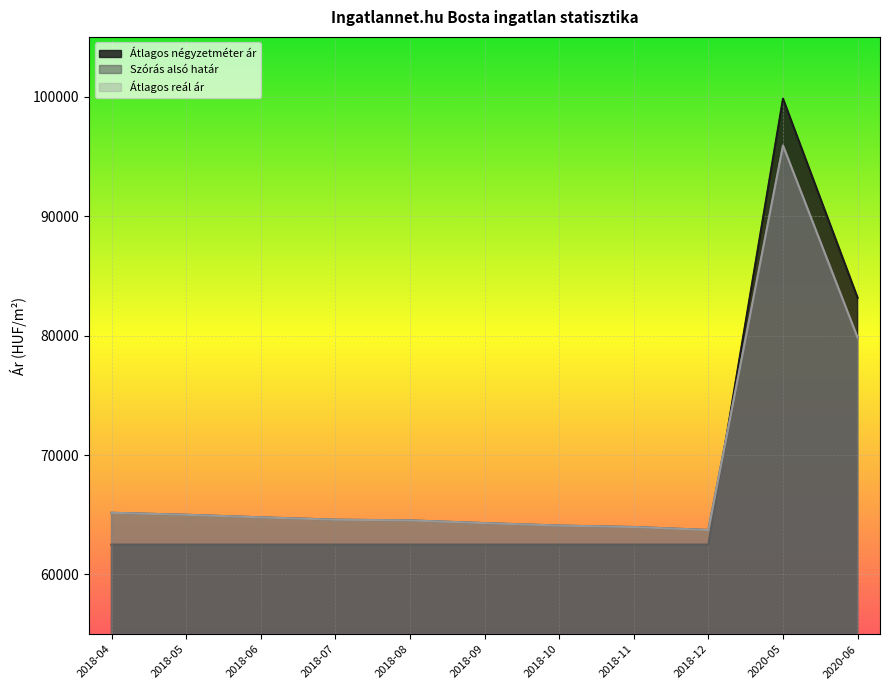

What is the difference between the Szórás alsó határ values at 2018-08 and 2018-06?

257